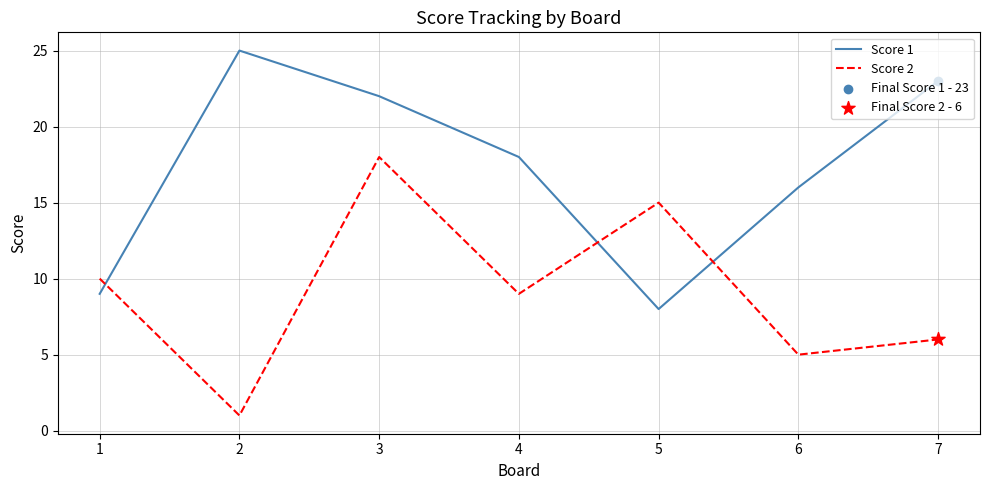

Which series has the largest total across all categories?

Score 1